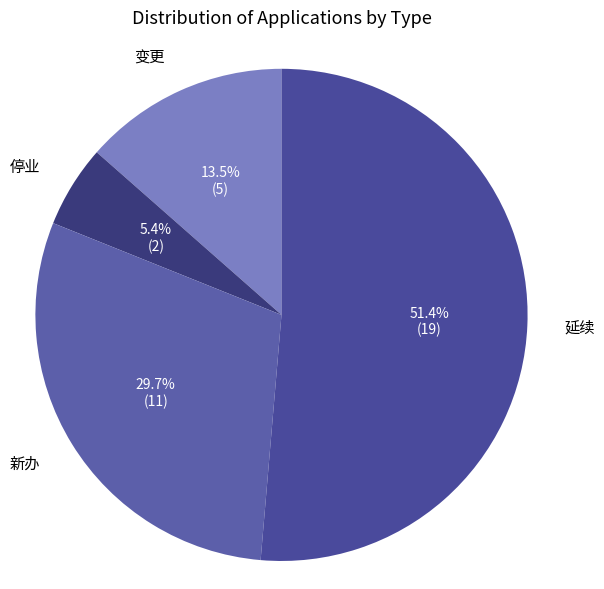

Between 延续 and 变更, which is larger?

延续